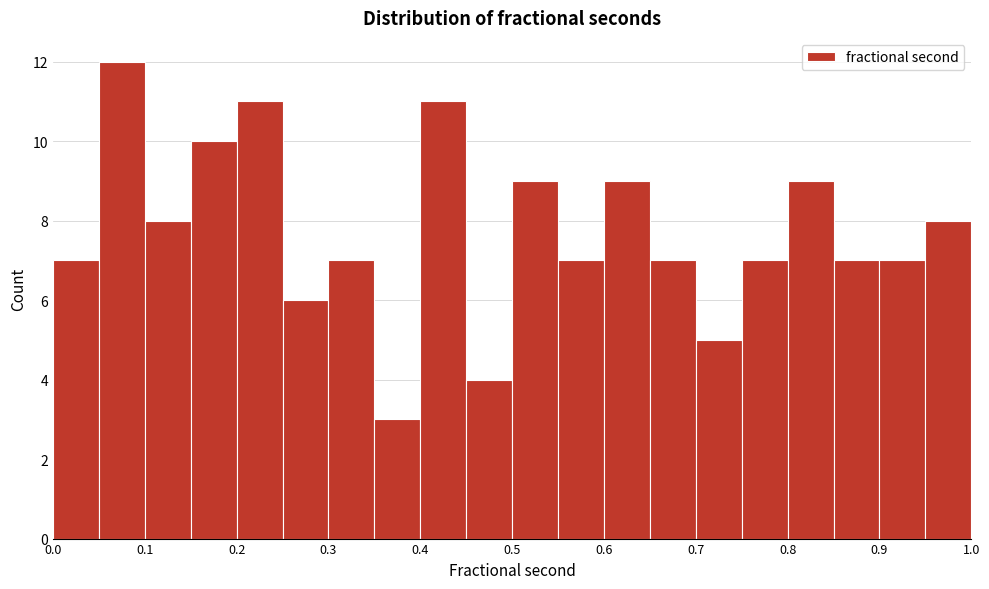

Reading left to right, transcribe this chart: for each bar, give the range it covers on the x-axis and its height. The values are not printed on the chart, so give them approximately, as read against the axis.

0.00 to 0.05: 7
0.05 to 0.10: 12
0.10 to 0.15: 8
0.15 to 0.20: 10
0.20 to 0.25: 11
0.25 to 0.30: 6
0.30 to 0.35: 7
0.35 to 0.40: 3
0.40 to 0.45: 11
0.45 to 0.50: 4
0.50 to 0.55: 9
0.55 to 0.60: 7
0.60 to 0.65: 9
0.65 to 0.70: 7
0.70 to 0.75: 5
0.75 to 0.80: 7
0.80 to 0.85: 9
0.85 to 0.90: 7
0.90 to 0.95: 7
0.95 to 1.00: 8